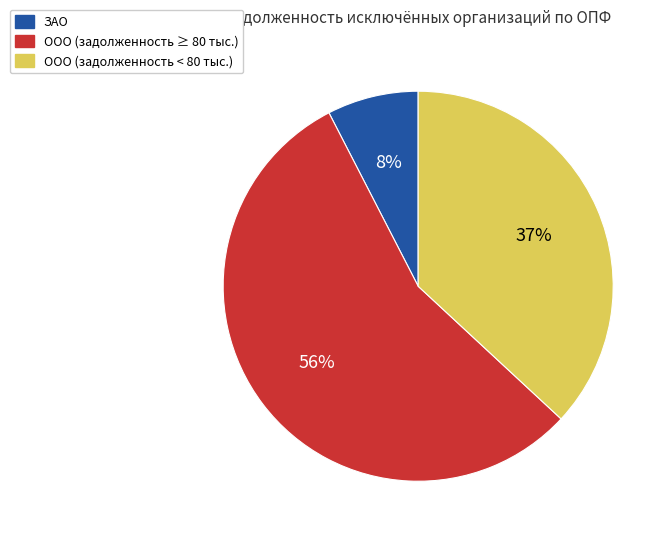

To the nearest percent, what is the difference between the largest and smallest slice percentages?

48%